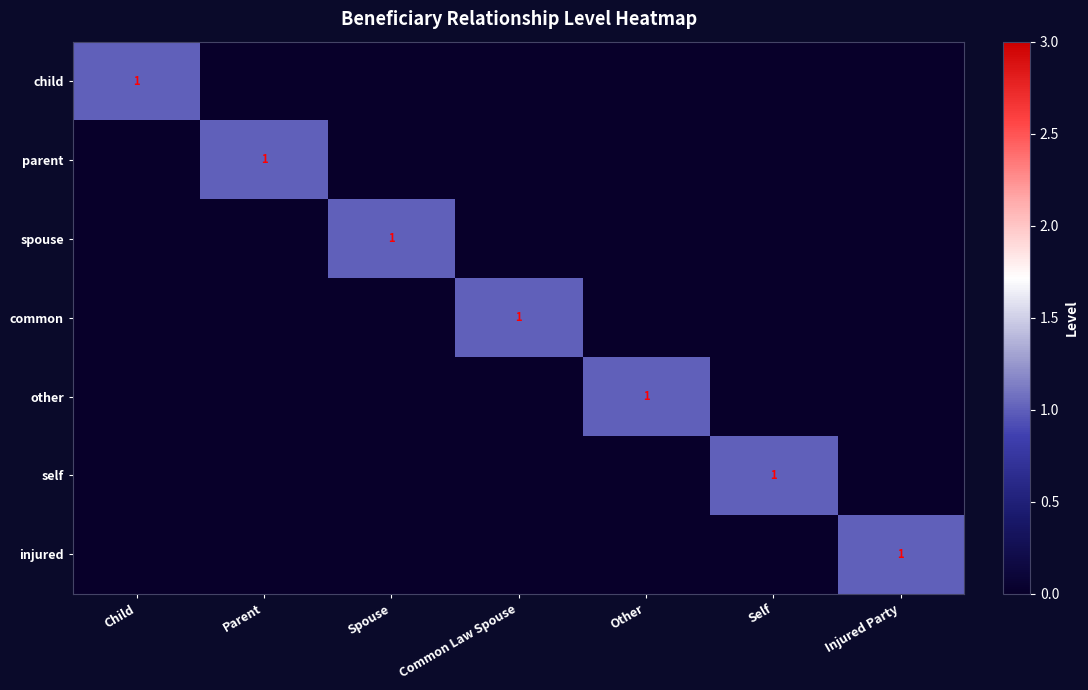

What is the difference between the maximum and second lowest values in the common series?

1